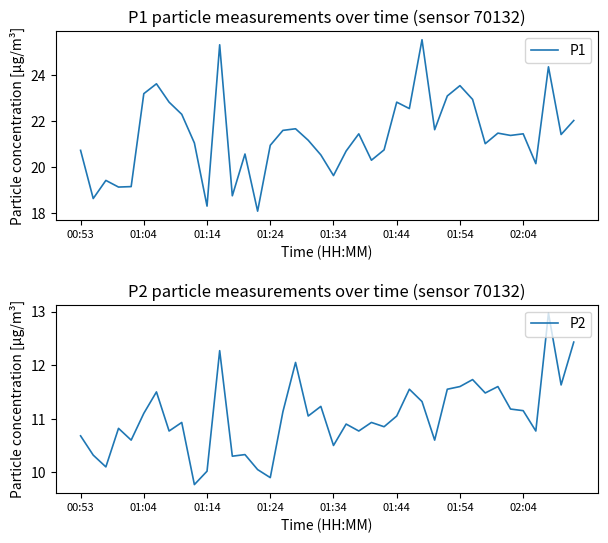

What position from the right is 18?

22